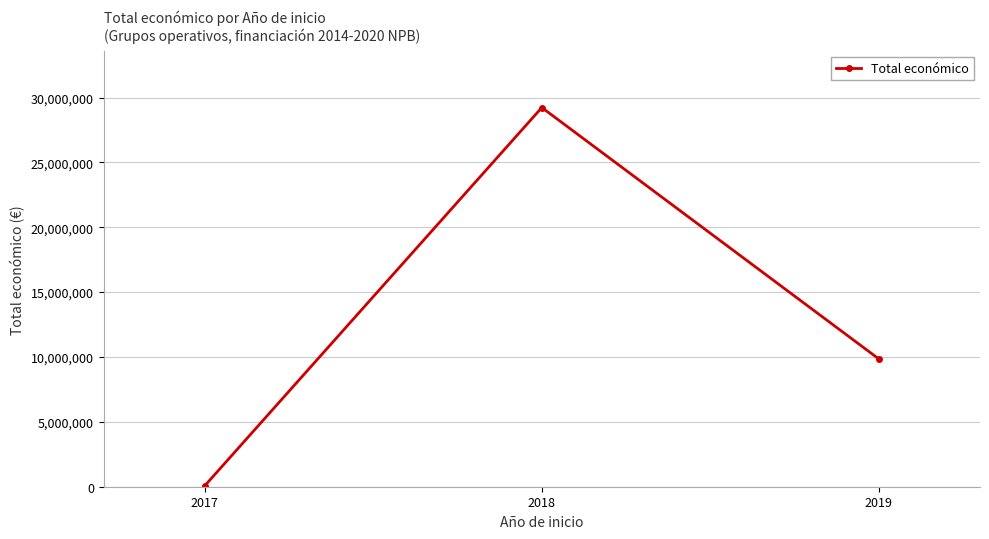

What is the maximum value shown in the chart?

29227727